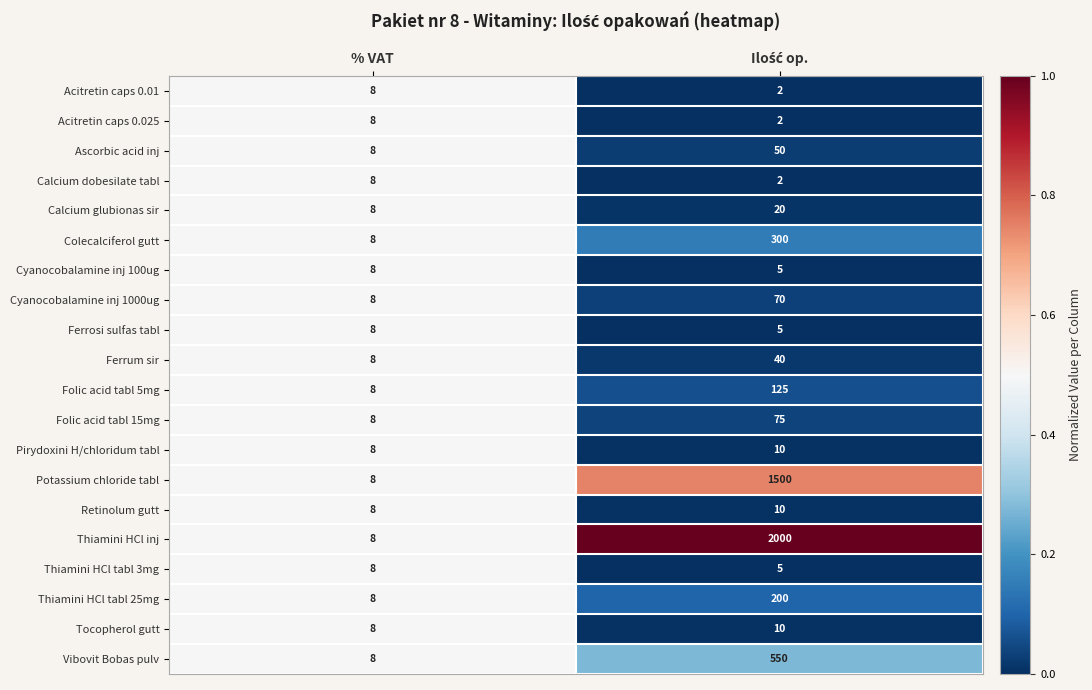

True or false: Thiamini HCl tabl 25mg has a value of 8 at % VAT.

True